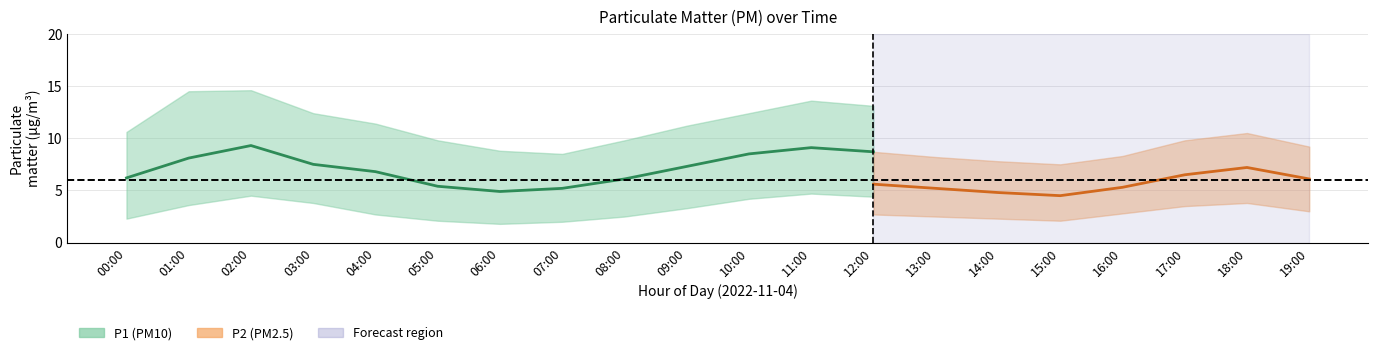

What is the label of the 4th point from the right?

16:00